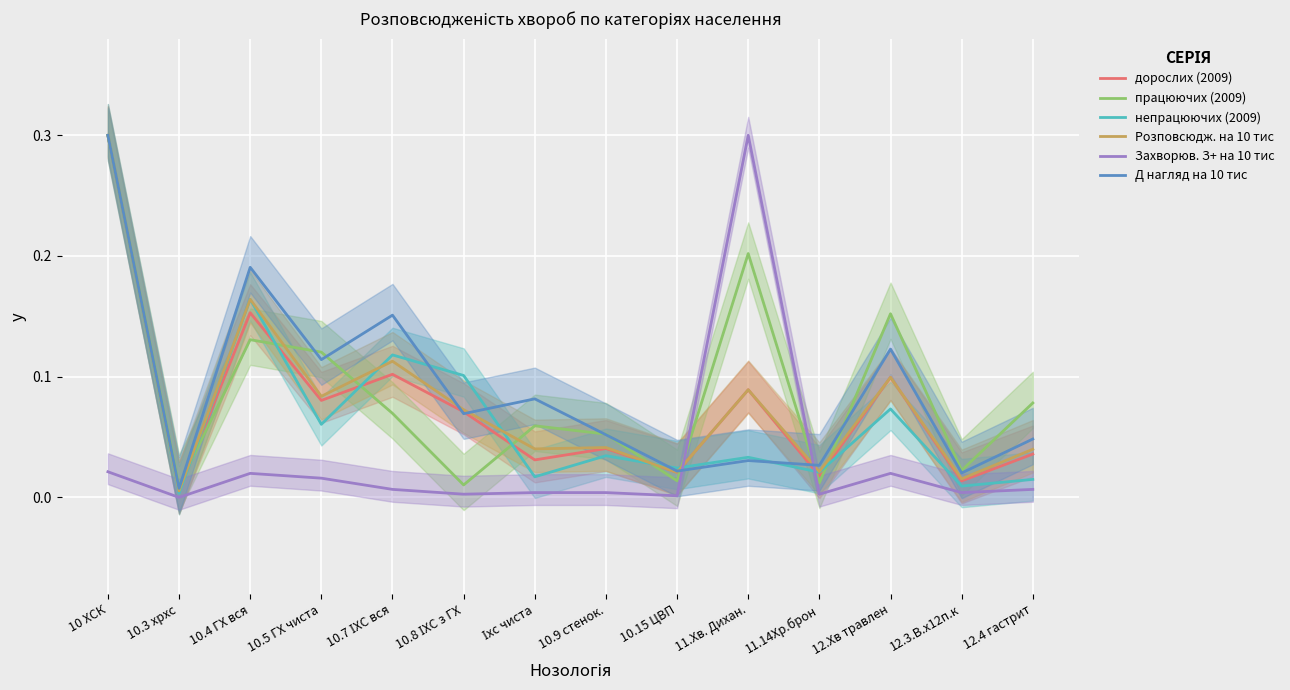

Rank the categories by Д нагляд на 10 тис value from lowest to highest.

10.3 хрхс, 12.3.В.х12п.к, 10.15 ЦВП, 11.14Хр.брон, 11.Хв. Дихан., 12.4 гастрит, 10.9 стенок., 10.8 ІХС з ГХ, Іхс чиста, 10.5 ГХ чиста, 12.Хв травлен, 10.7 ІХС вся, 10.4 ГХ вся, 10 ХСК